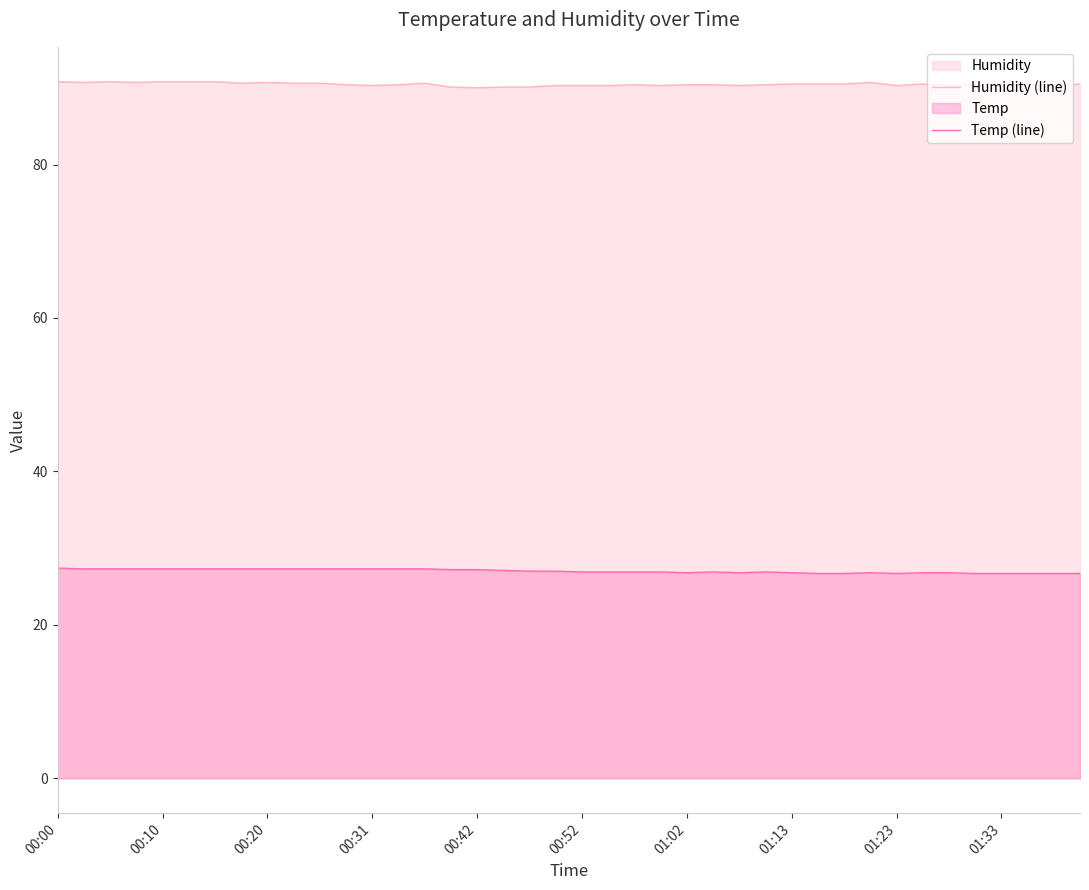

Is it true that Temp (line) equals 6.7 at 25?

False